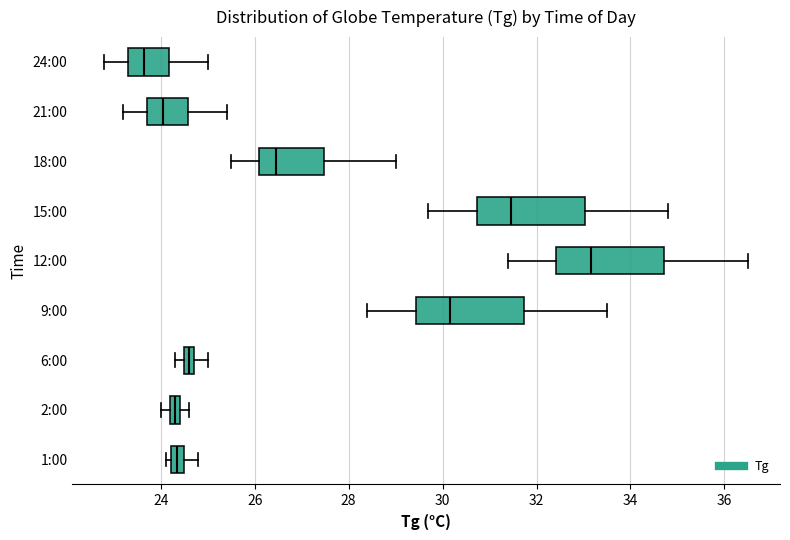

Where does the median line of the box for 15:00 sit on the x-axis? The values are not printed on the chart, so give them approximately, as read against the axis.

31.4